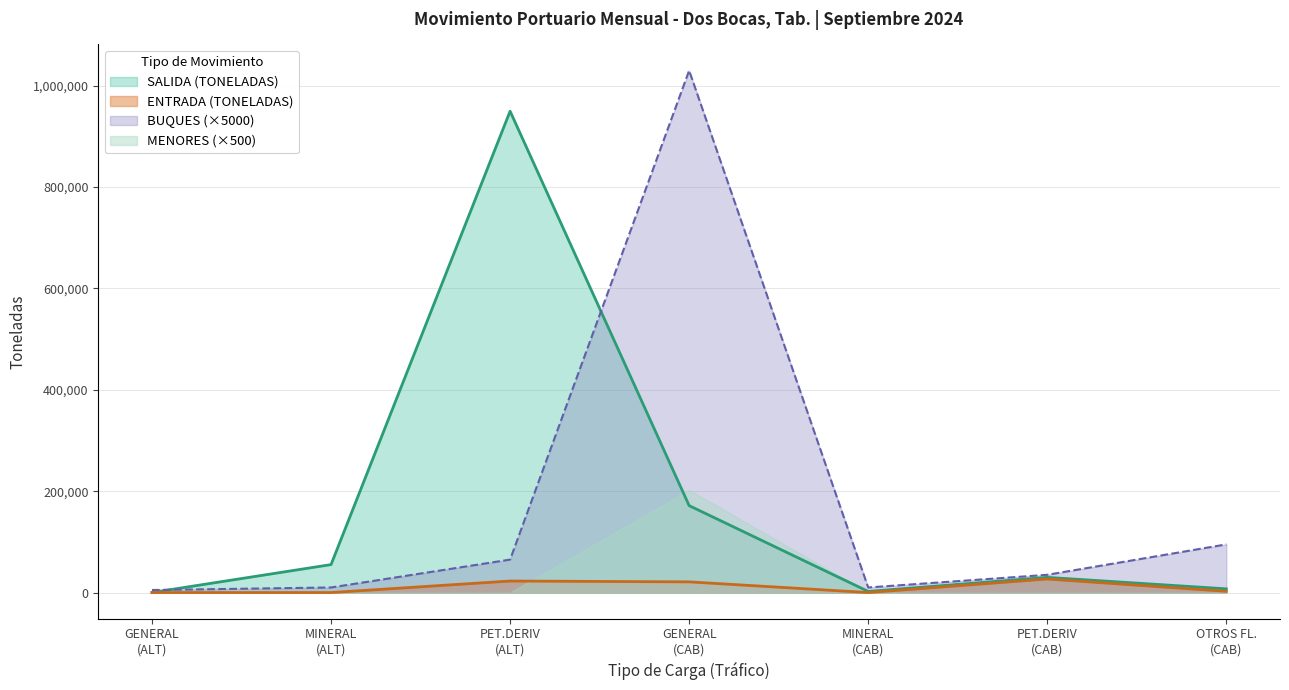

At how many categories does at least one series exceed 467668?

2